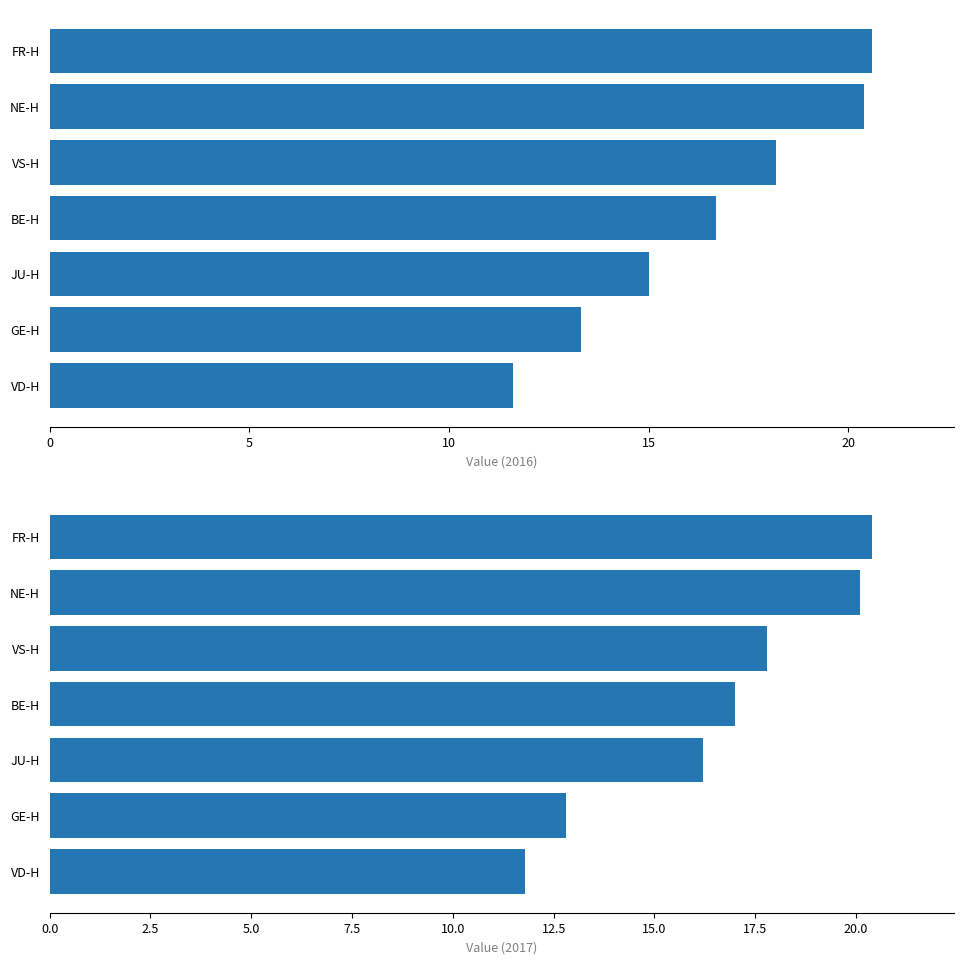

What is the greatest value displayed?

20.6